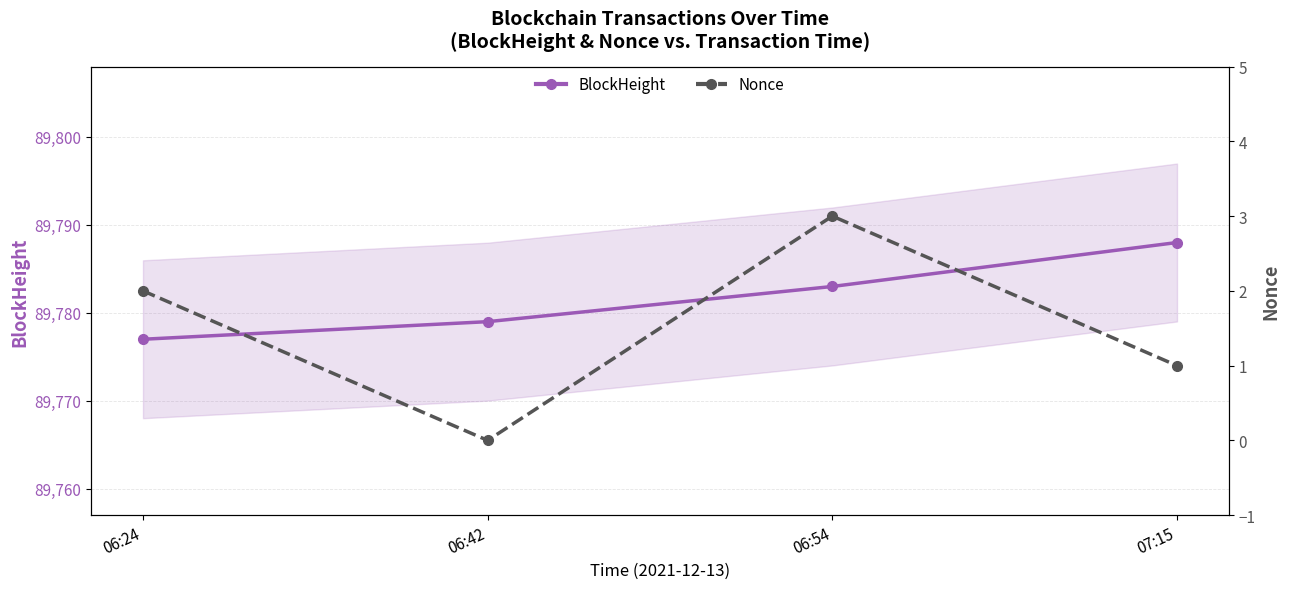

Reading left to right, list all the values displayed in this chart.

BlockHeight: 06:24=89777	06:42=89779	06:54=89783	07:15=89788
Nonce: 06:24=2	06:42=0	06:54=3	07:15=1